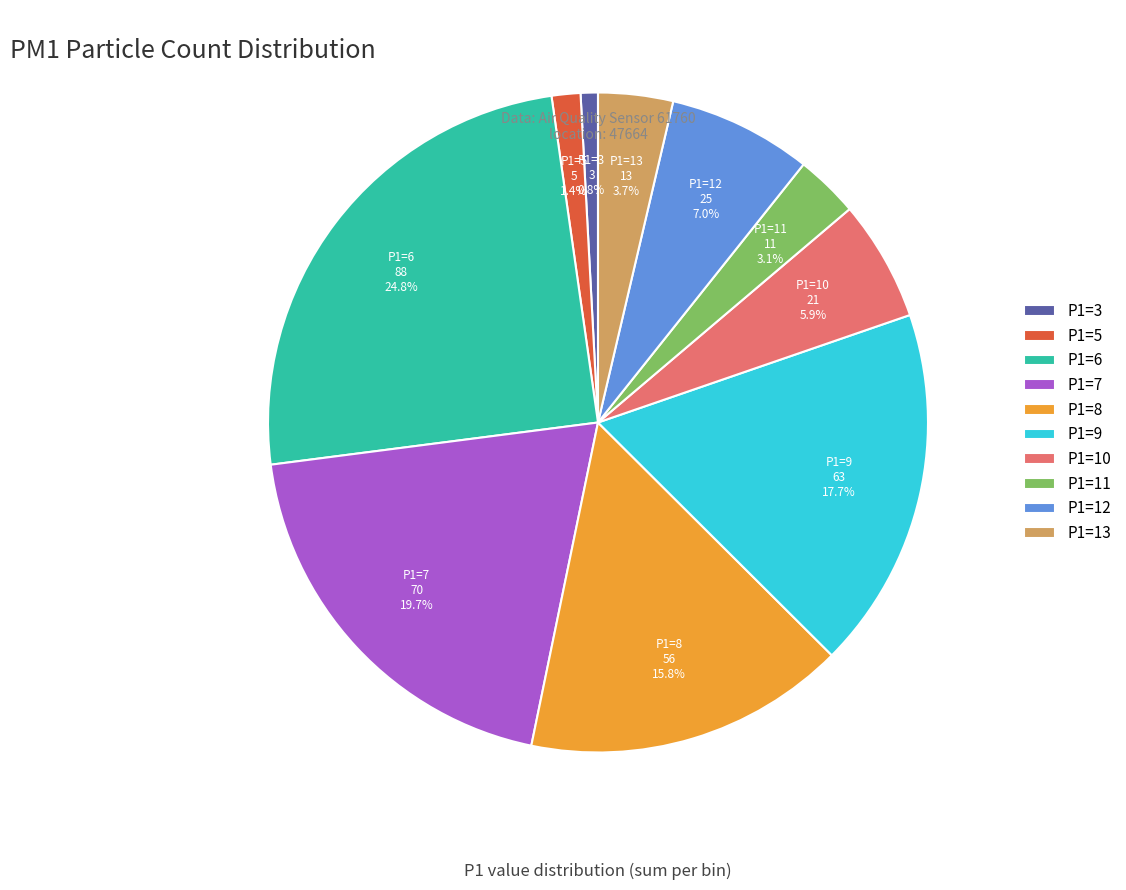

Which has a higher value, P1=10 or P1=3?

P1=10